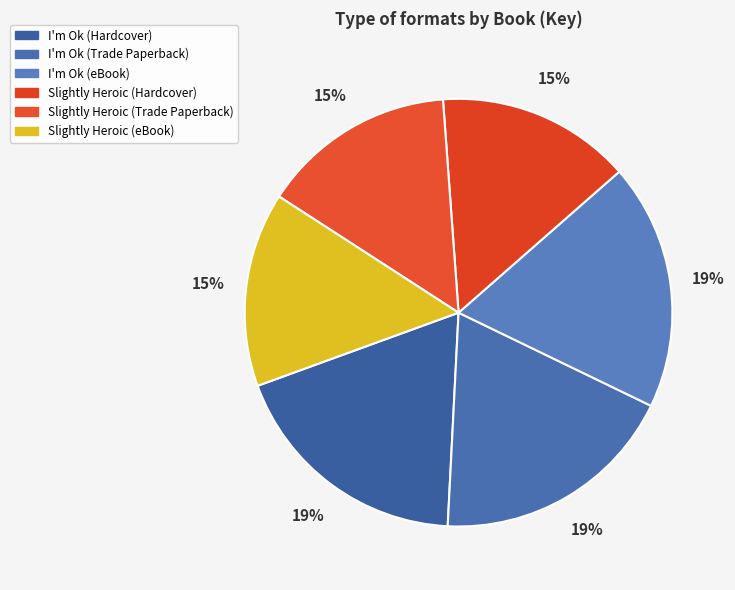

To the nearest percent, what is the difference between the largest and smallest slice percentages?

4%